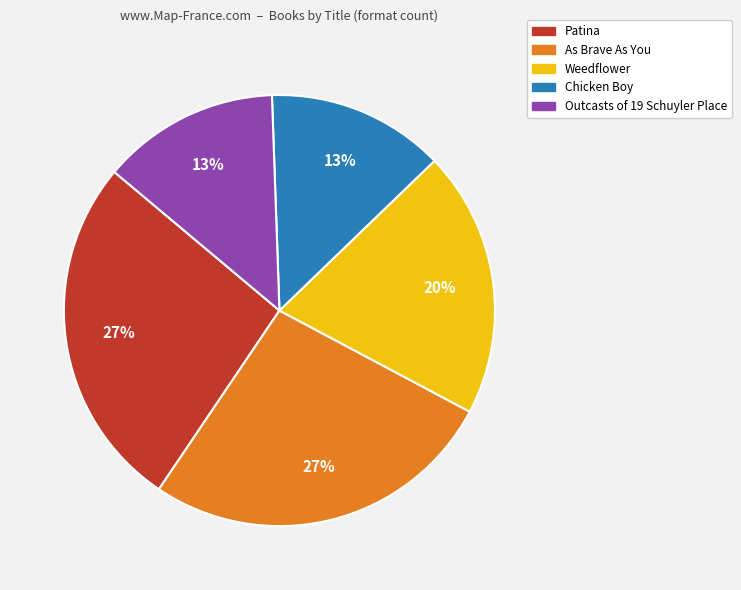

Is it true that Patina is 42% of the pie?

False